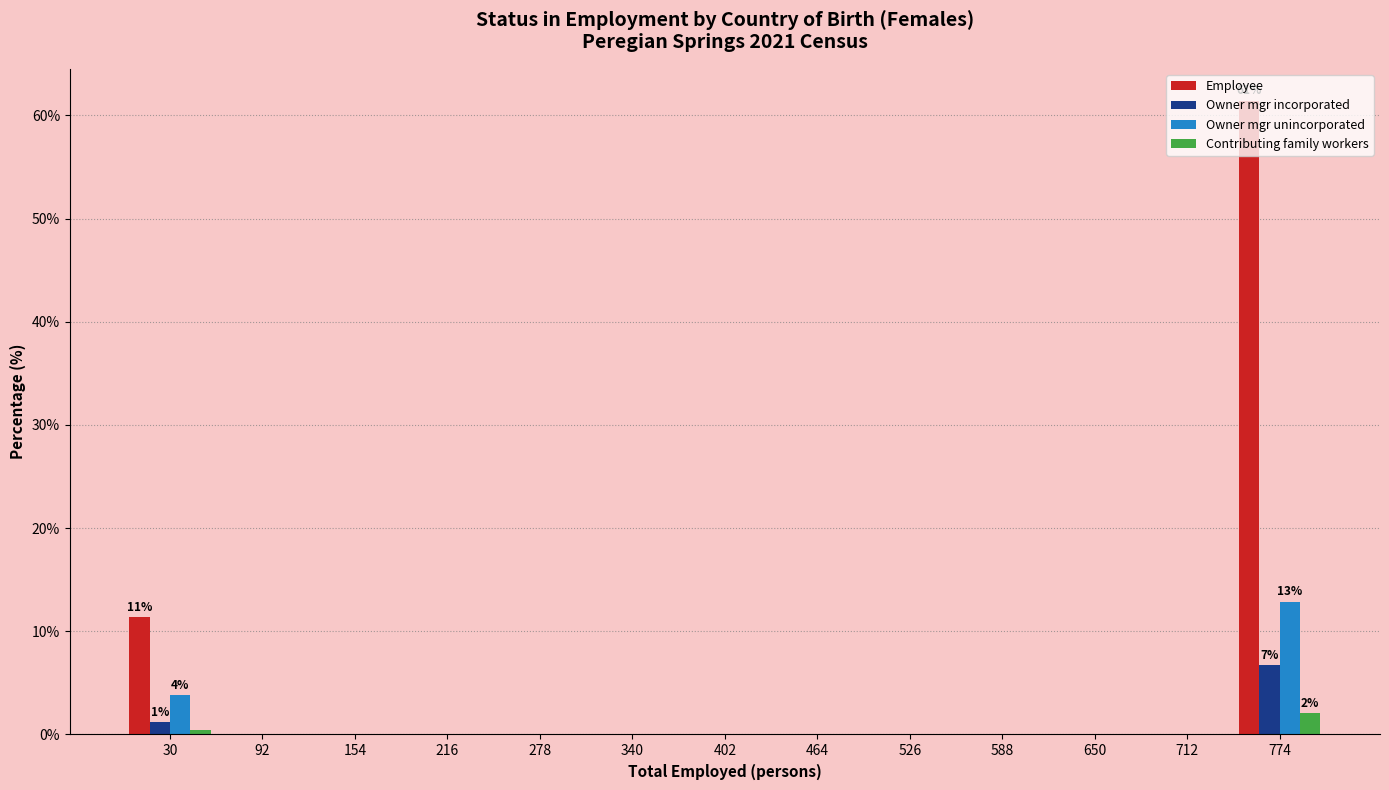

What is the greatest value displayed?

61.5